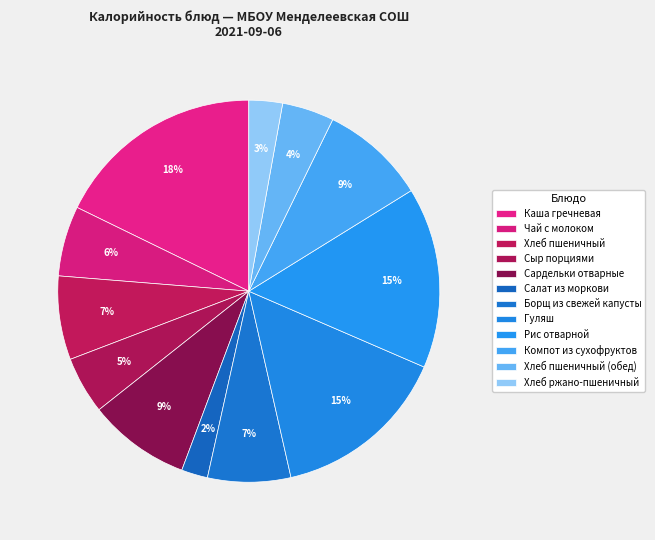

Which category has the biggest portion of the pie?

Каша гречневая